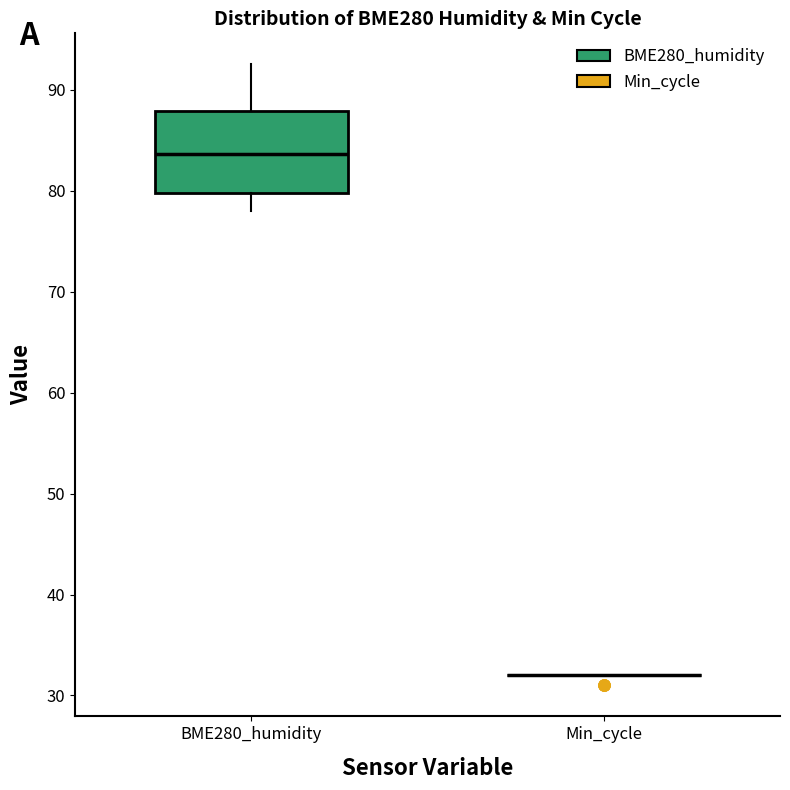

Comparing the boxes themselves (not the whiskers), which one is the tallest?

BME280_humidity